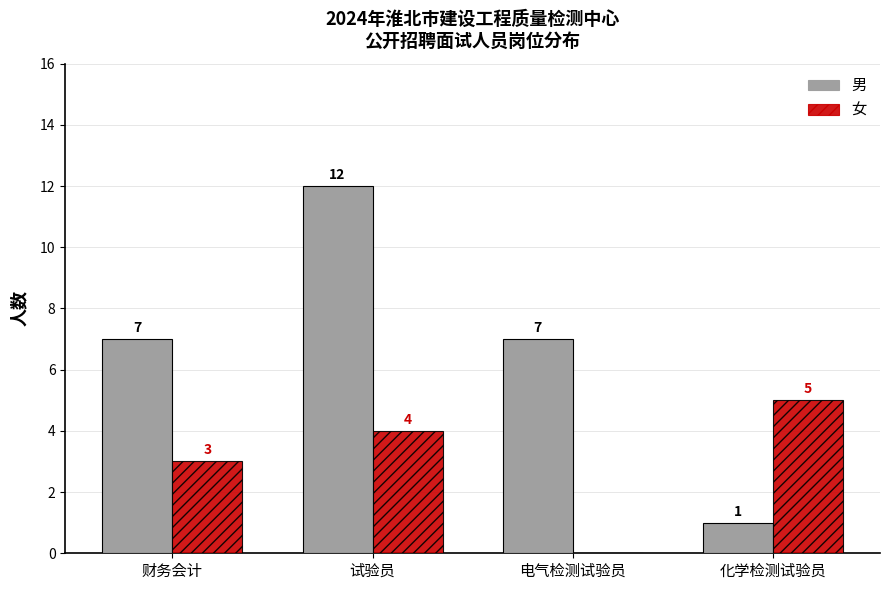

Reading left to right, extract all data points from this chart.

男: 7	12	7	1
女: 3	4	0	5